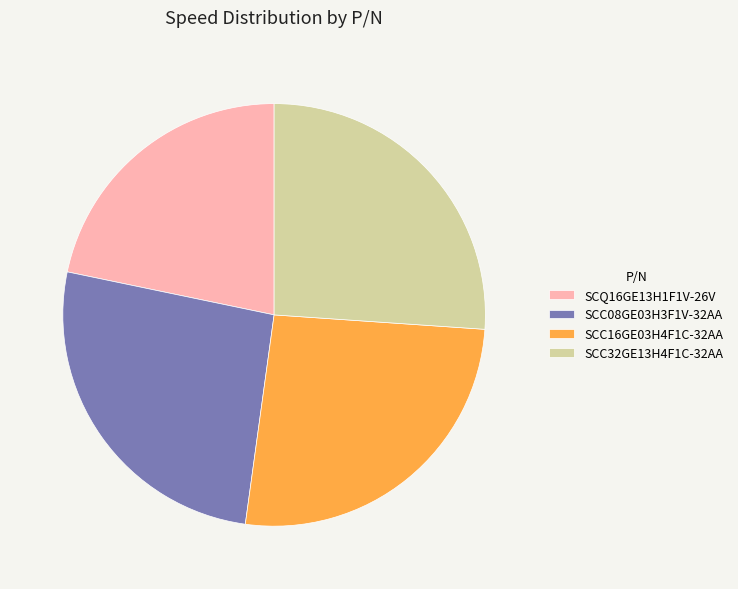

Does SCC16GE03H4F1C-32AA account for over 50% of the chart?

No